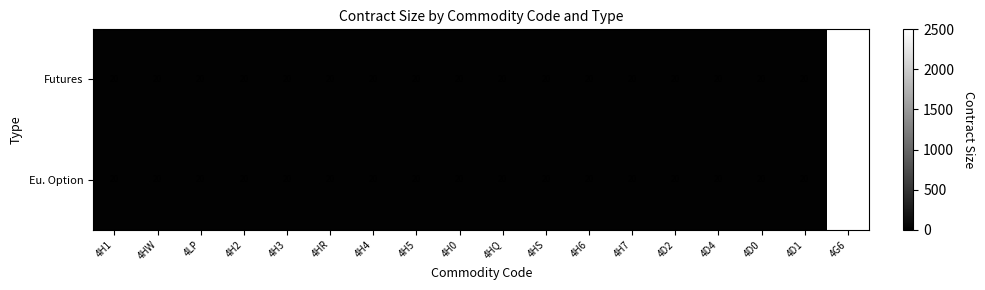

What is the sum of the Futures values at 4D4 and 4D0?

40